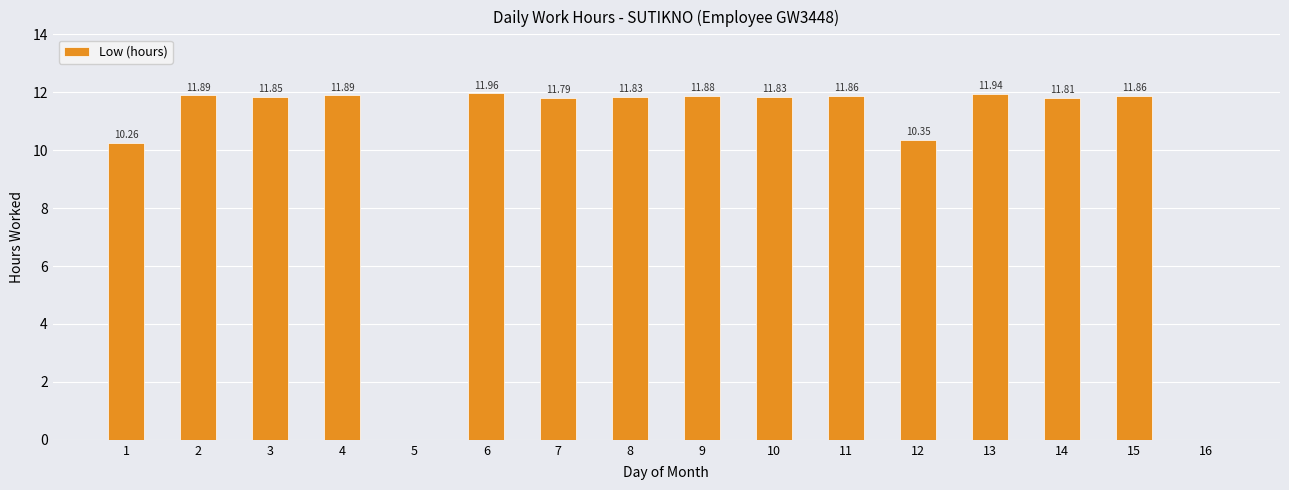

At which category does the chart reach its peak across all series?

6